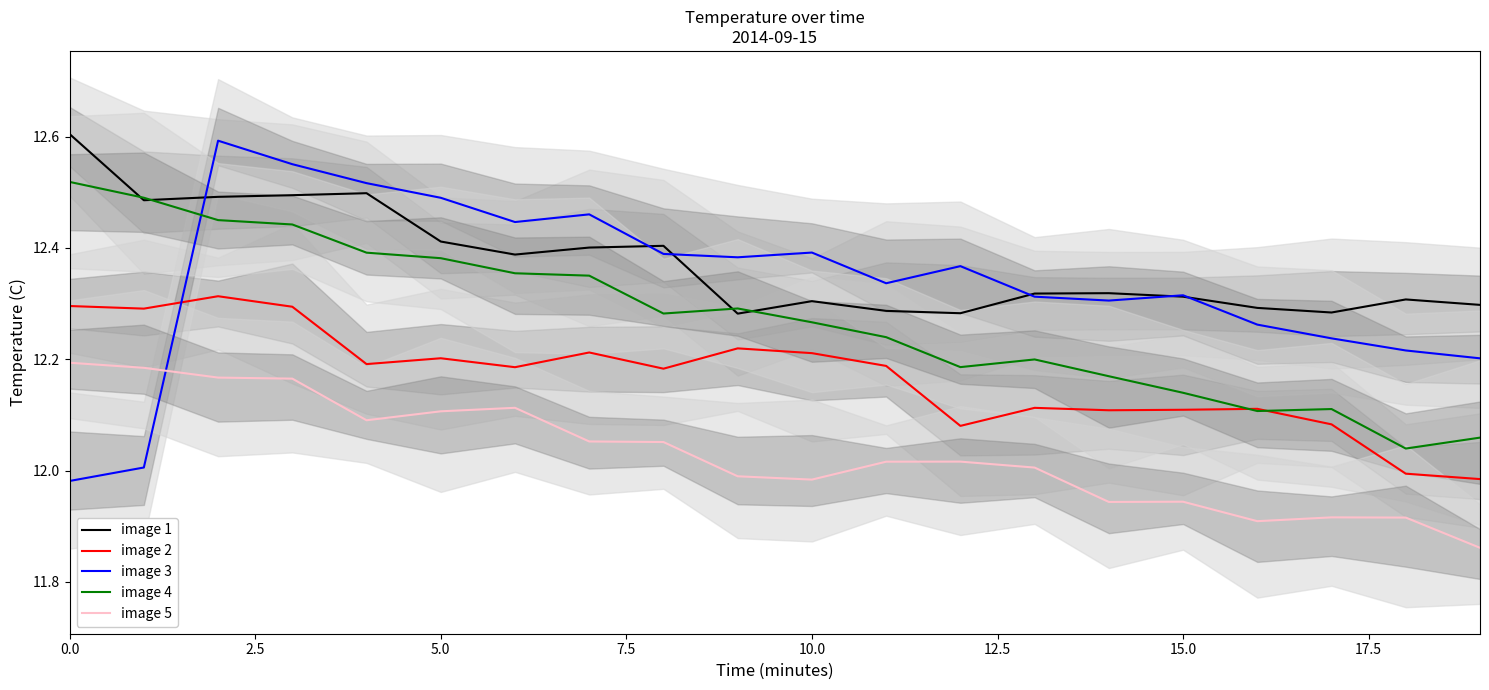

What is the difference between the maximum and minimum values in the image 2 series?

0.3